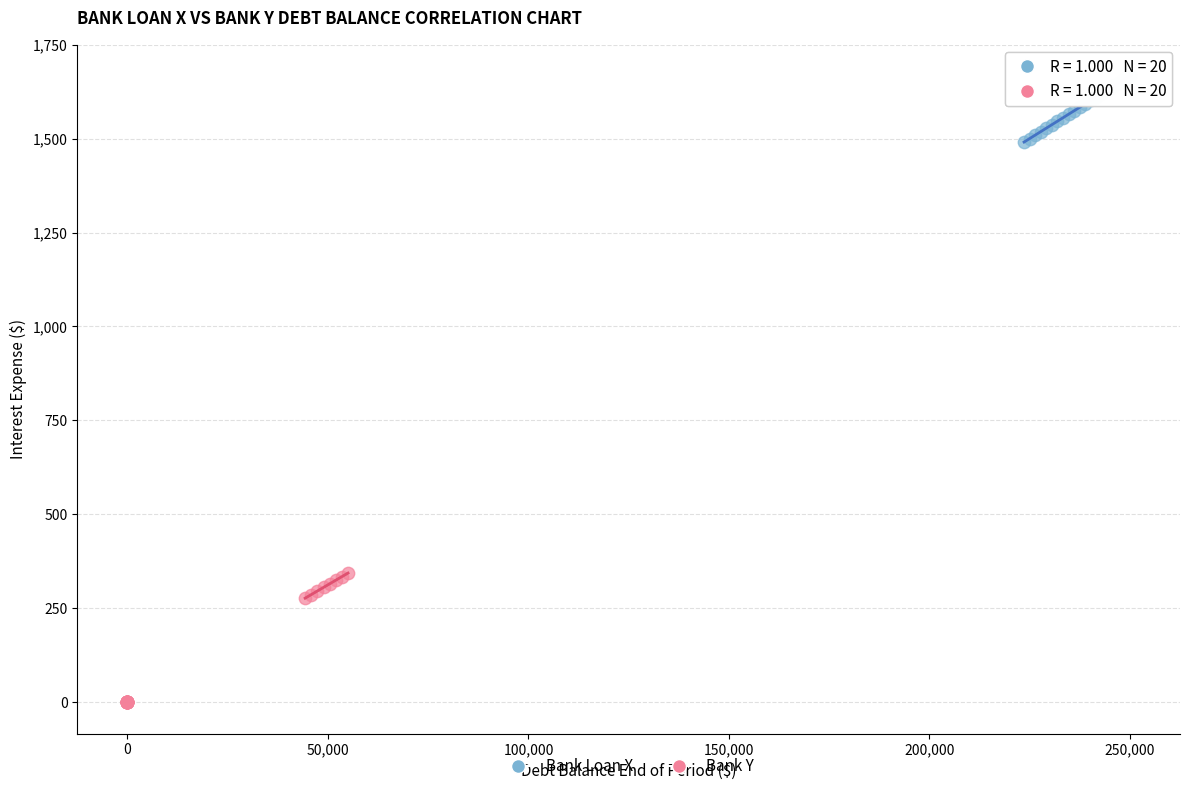

Which series contains the highest Y value?

Bank Loan X